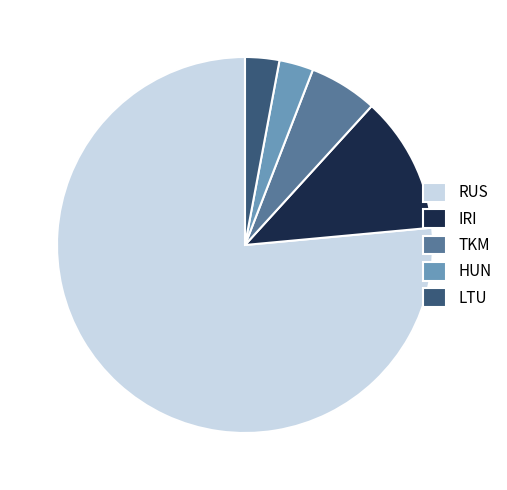

How many segments does this pie chart have?

5